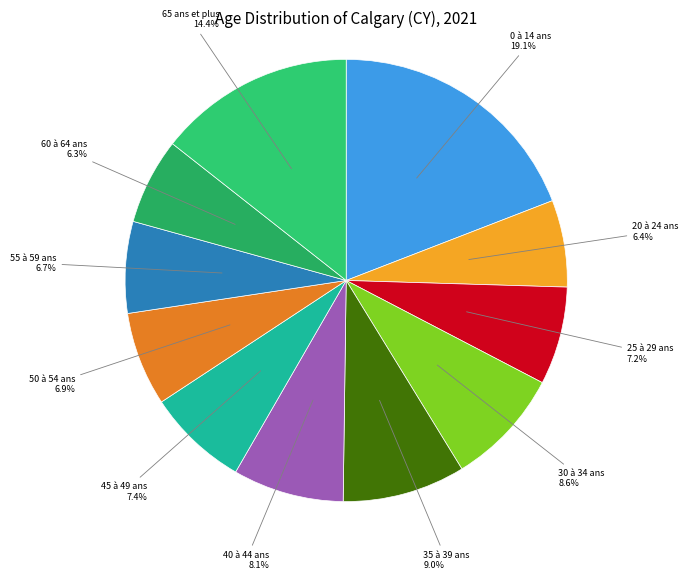

Count the number of slices in the pie.

11